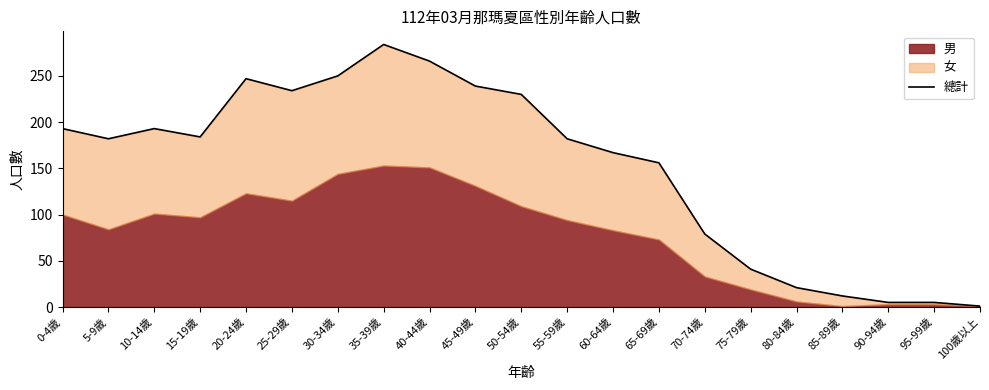

What is the difference between the maximum and minimum values?

283